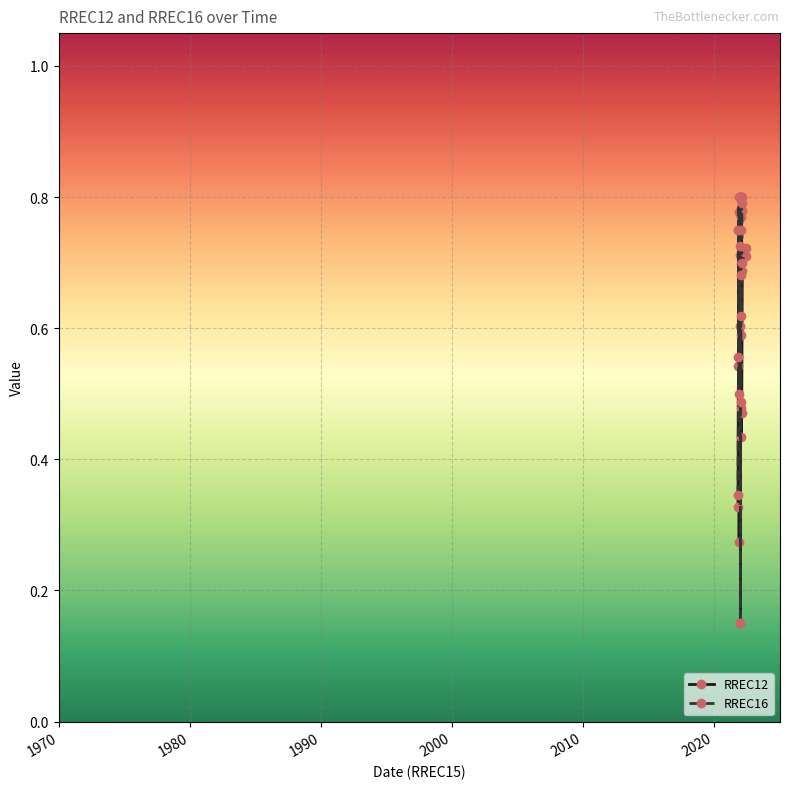

Is the value of RREC12 at 1970 greater than the value of RREC16 at 19?

No